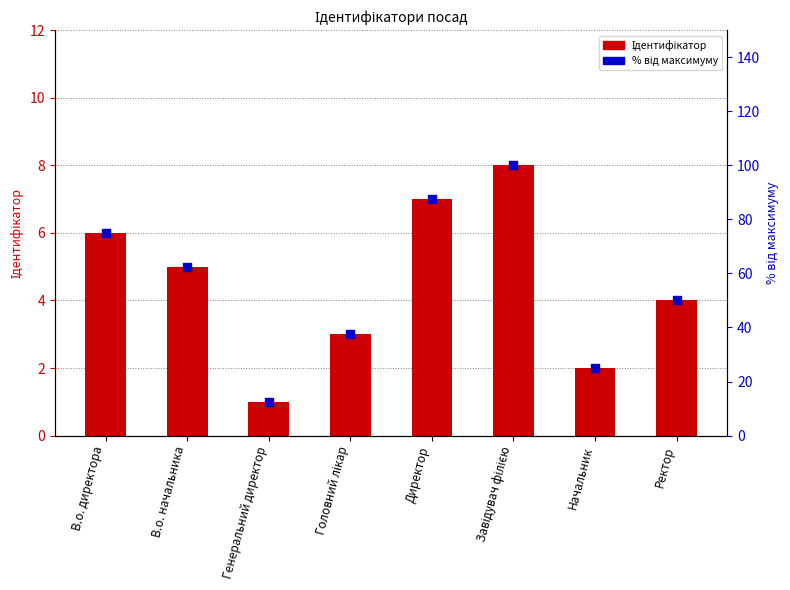

At how many categories does at least one series exceed 42?

5